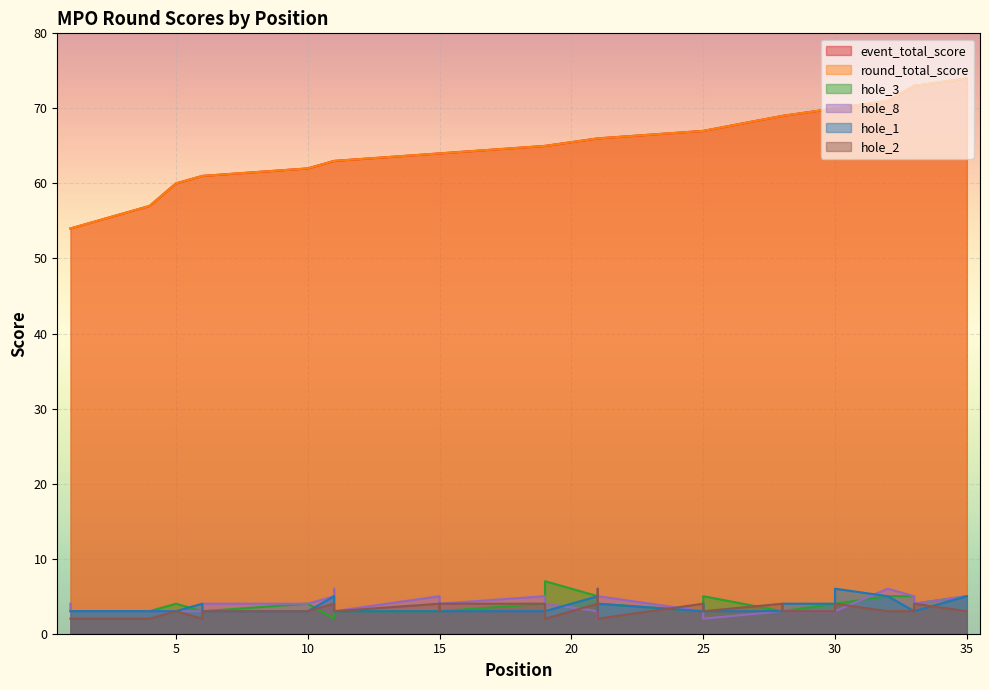

True or false: hole_1 and hole_8 intersect in this chart.

True